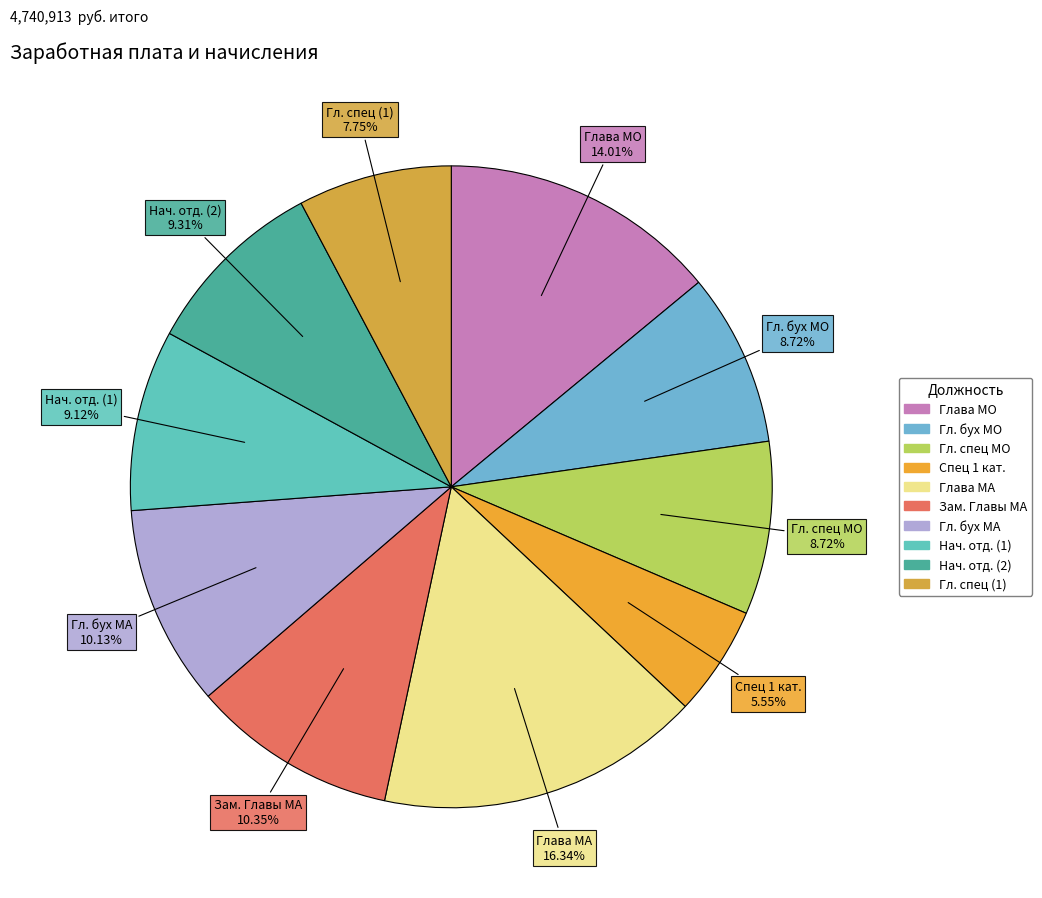

What portion of the pie excludes Гл. спец (1)?

92.2%